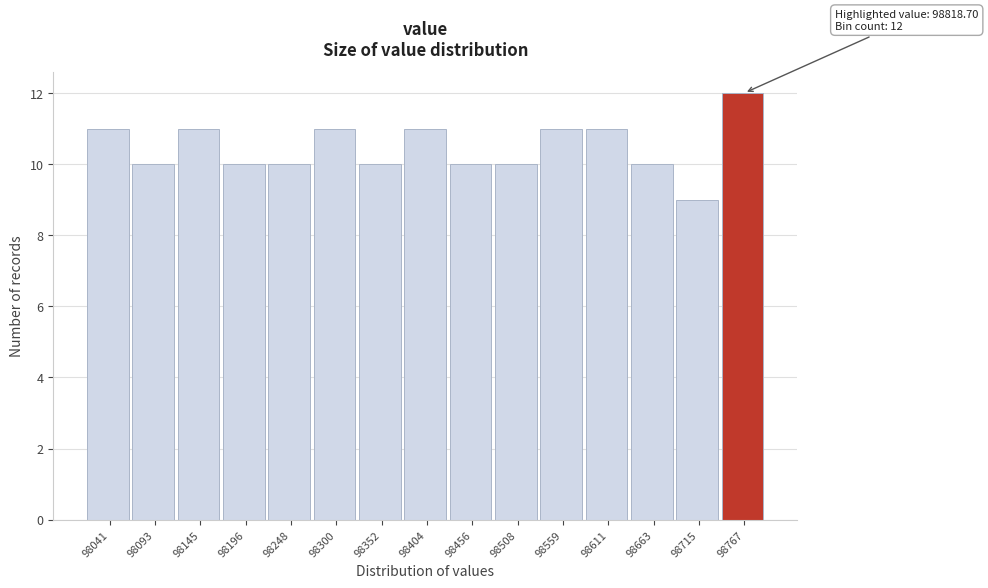

Reading left to right, transcribe all the data shown in this chart.

11	10	11	10	10	11	10	11	10	10	11	11	10	9	12